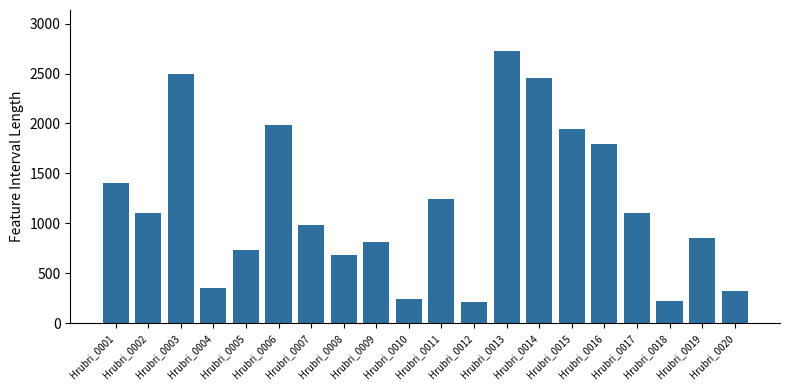

At which category does the chart reach its peak across all series?

Hrubri_0013